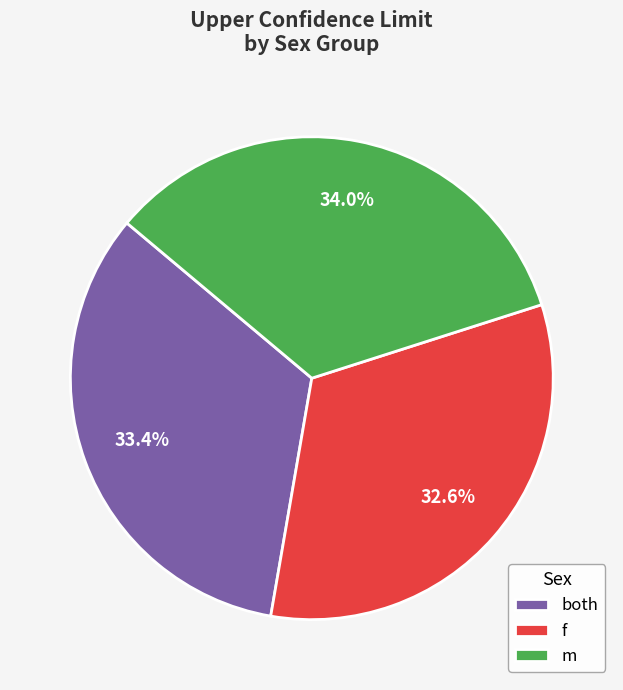

To the nearest percent, what is the average slice percentage?

33%